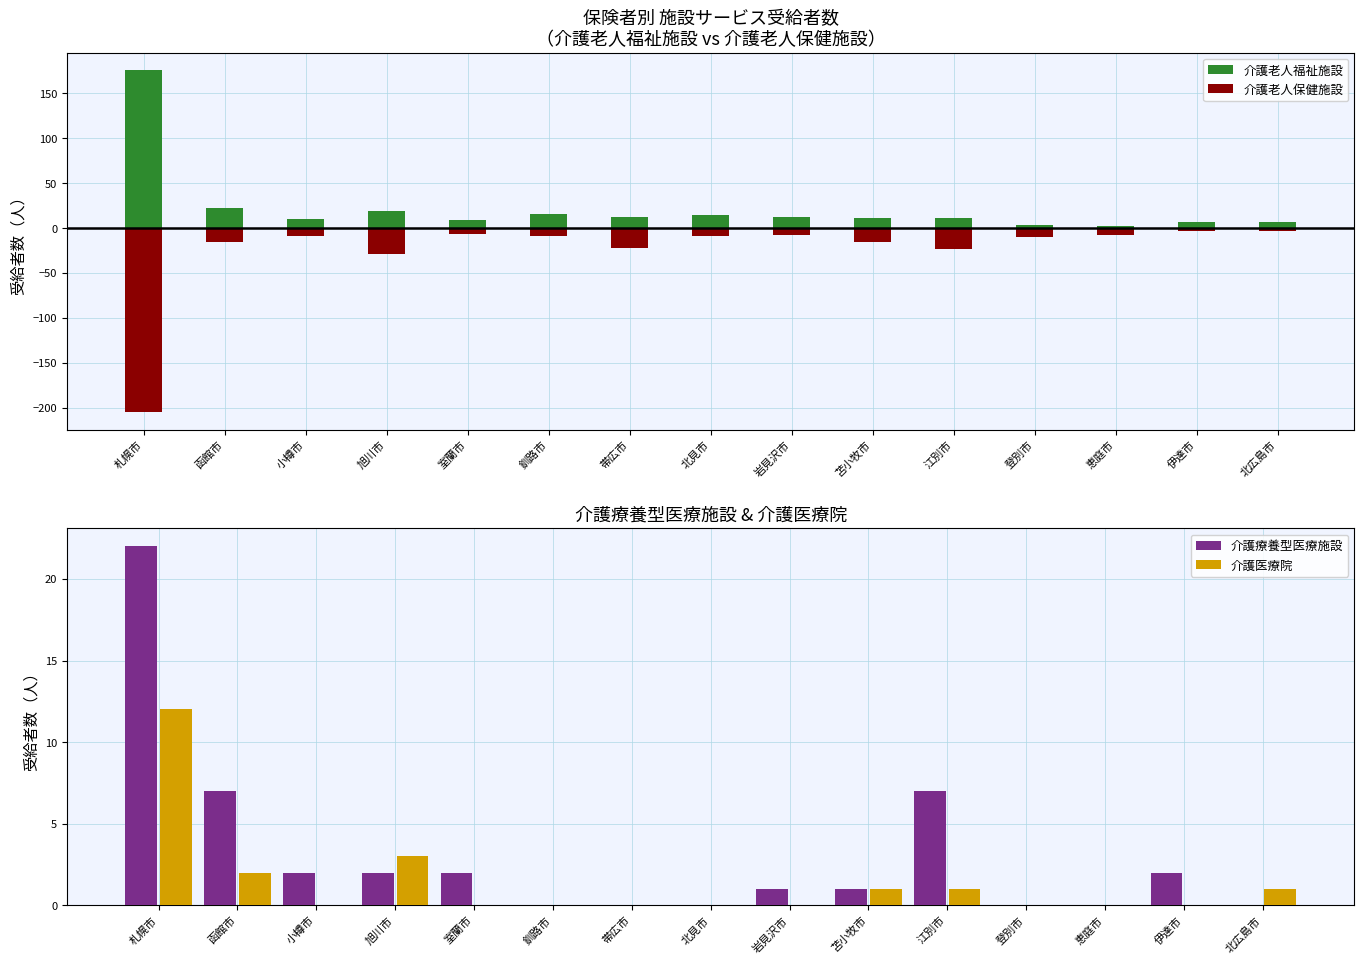

What is the label of the 11th bar from the right?

室蘭市